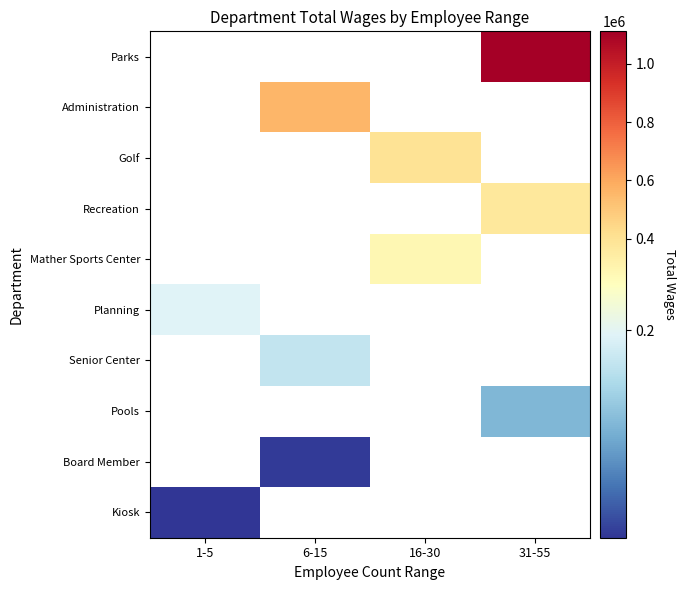

Which category has the lowest value across all series?

1-5